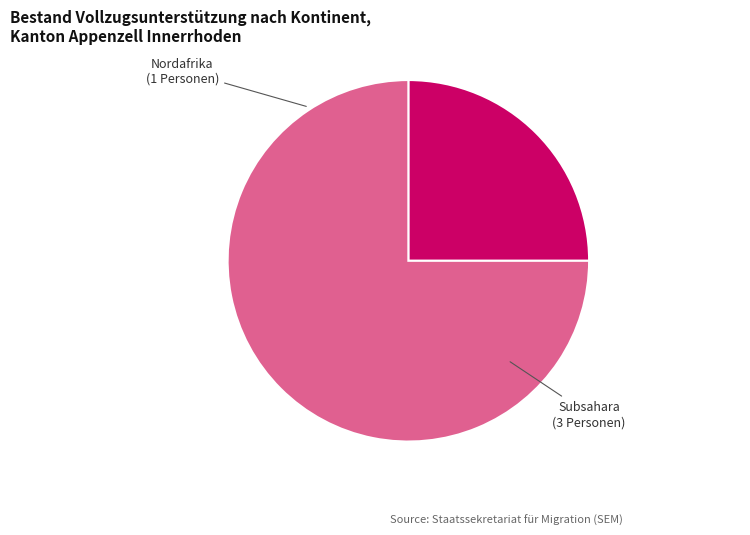

Is it true that Nordafrika is 25% of the pie?

True